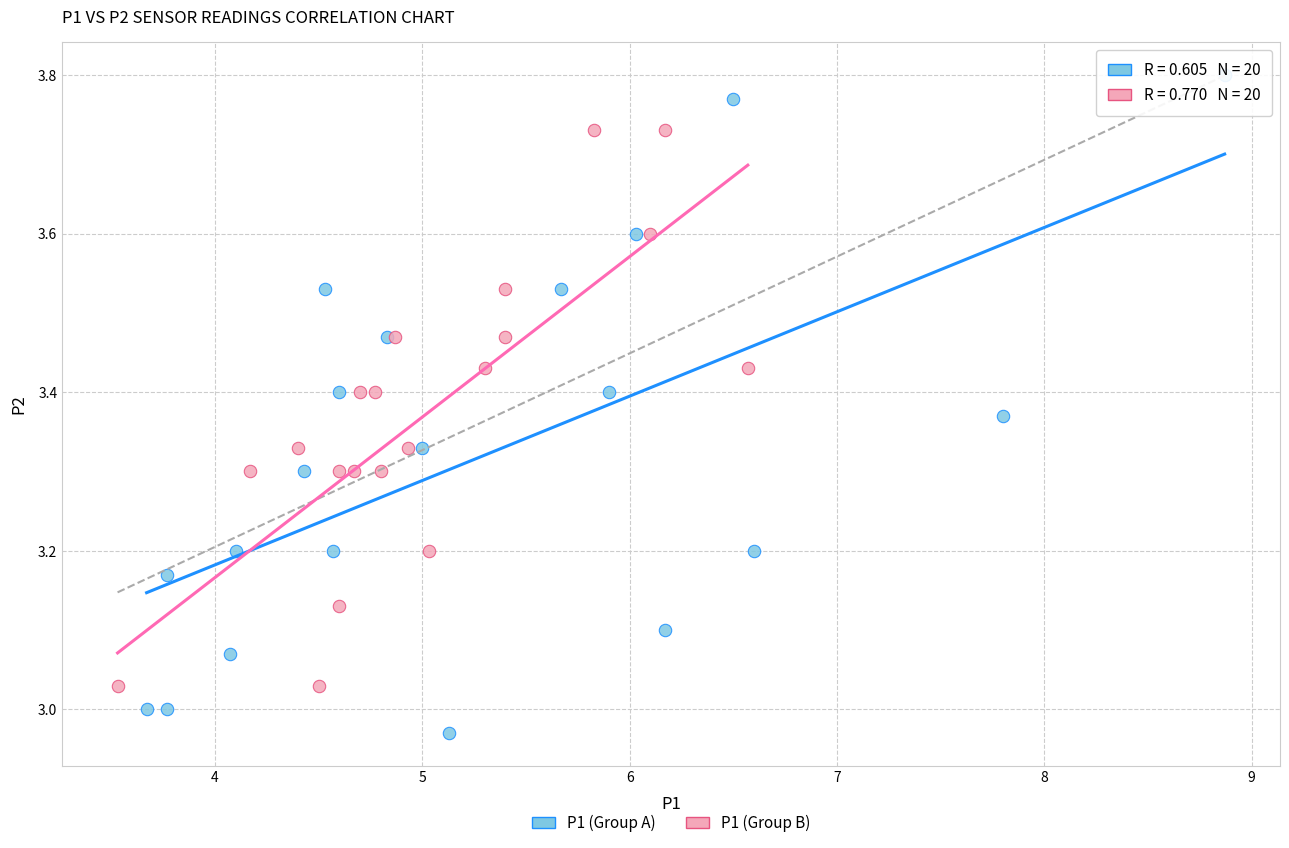

Which series reaches the maximum Y coordinate?

P1 (Group A)